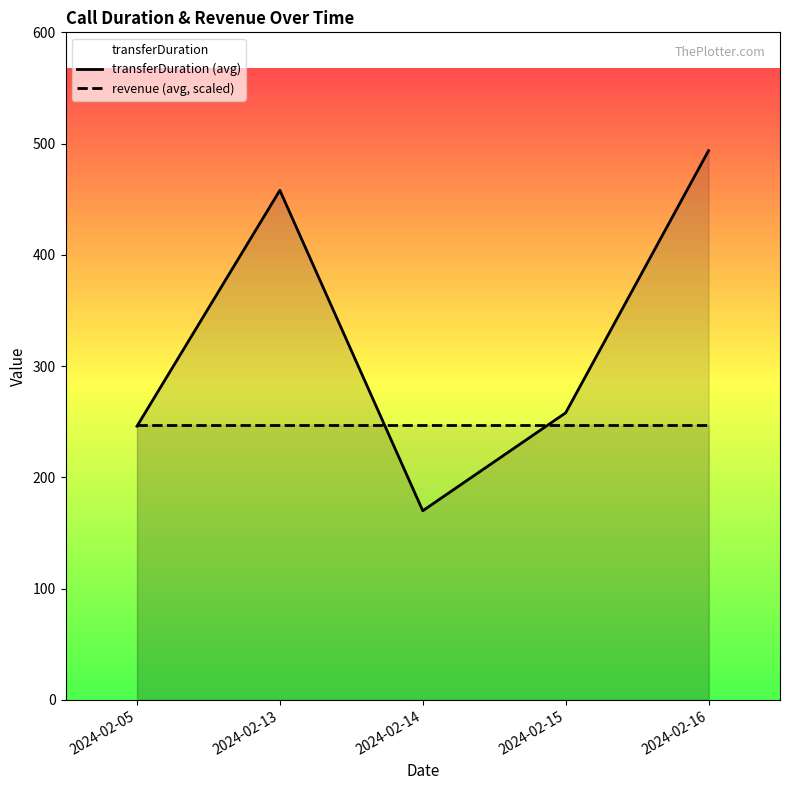

What is the approximate value of transferDuration (avg) at 2024-02-13?

458.0